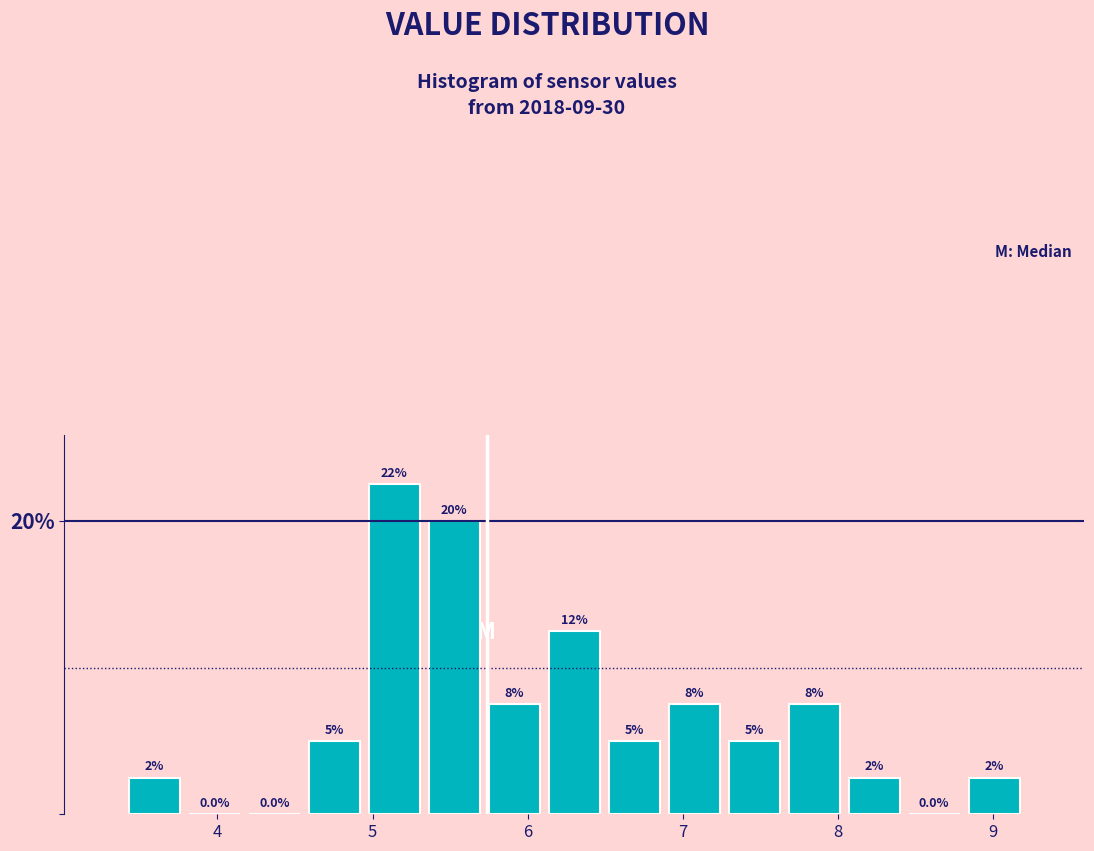

Around what value on the x-axis is the tallest bar? Give the approximate position of its centre, as read against the axis.

5.1